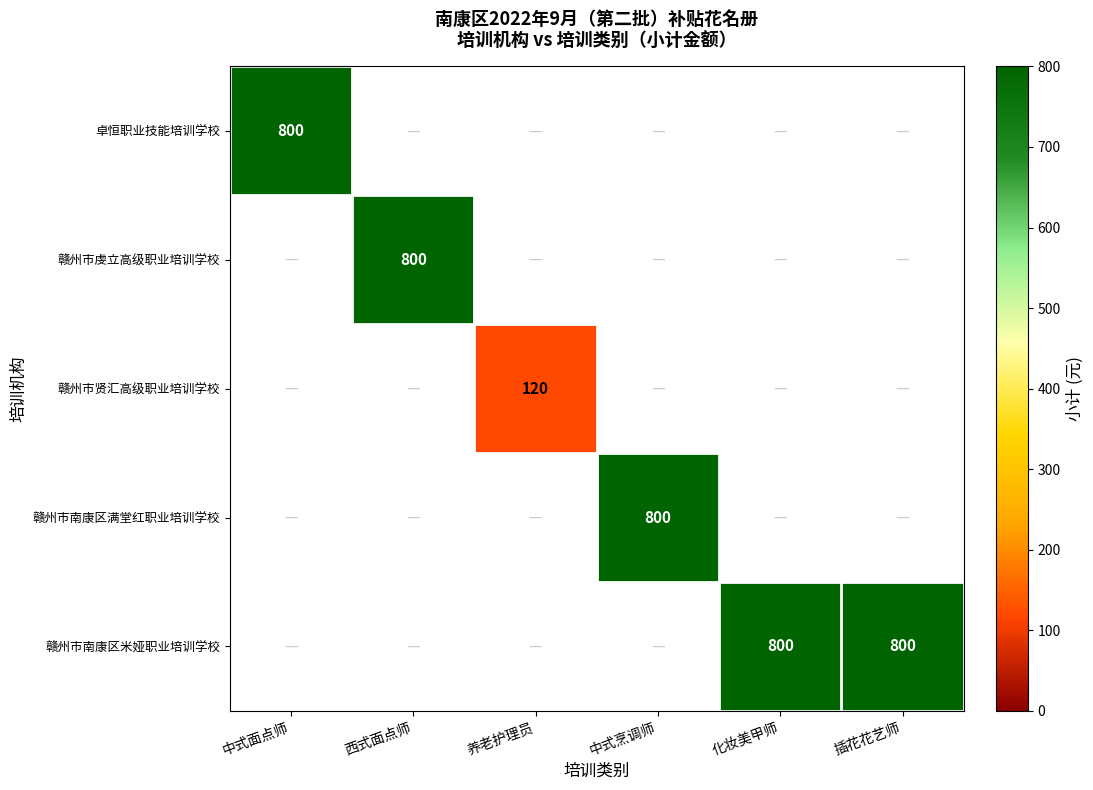

Is it true that 赣州市南康区满堂红职业培训学校 equals 800 at 中式烹调师?

True